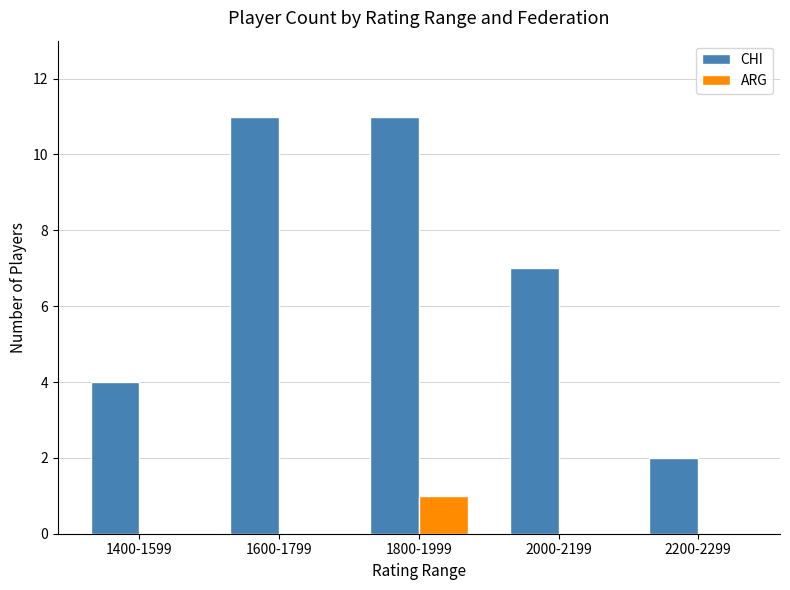

What is the maximum value shown in the chart?

11